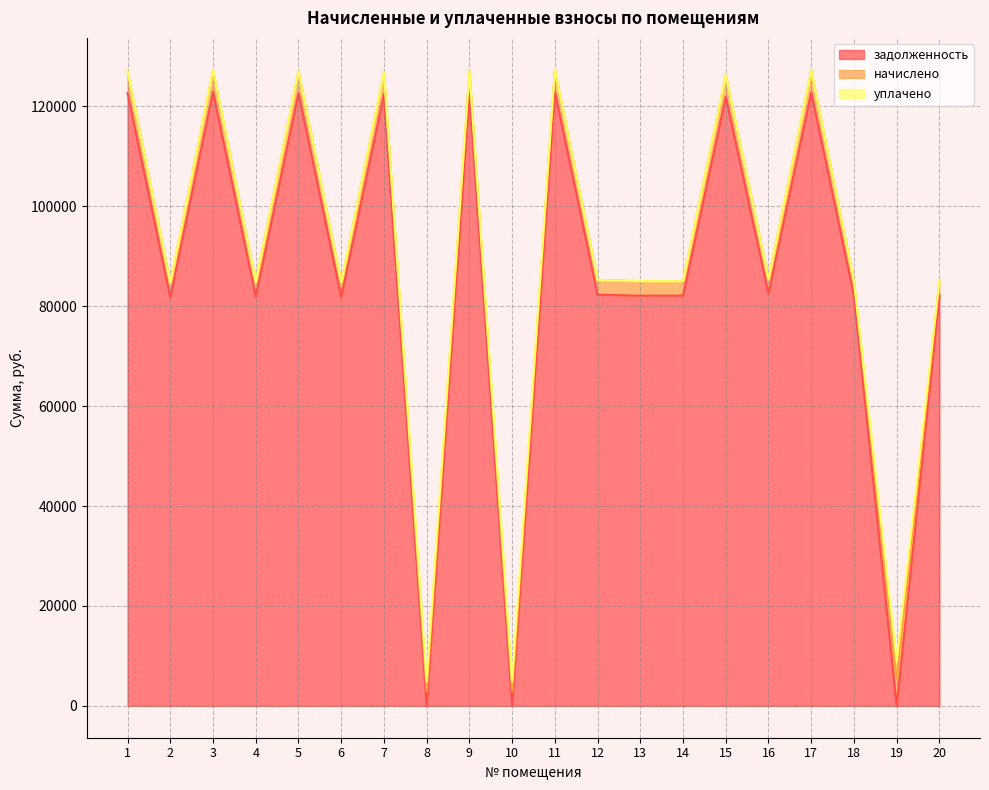

Where is the first local maximum for уплачено?

8